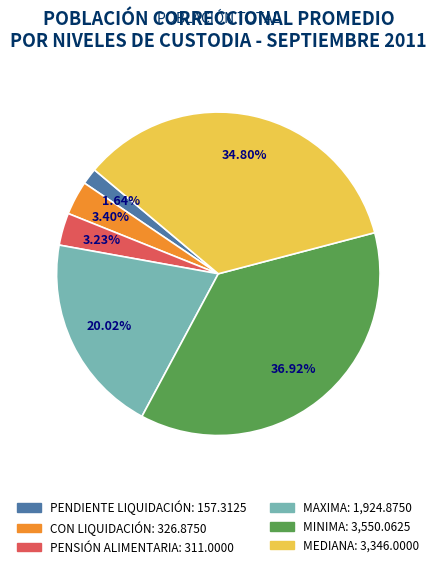

To the nearest percent, what is the difference between the largest and smallest slice percentages?

35%